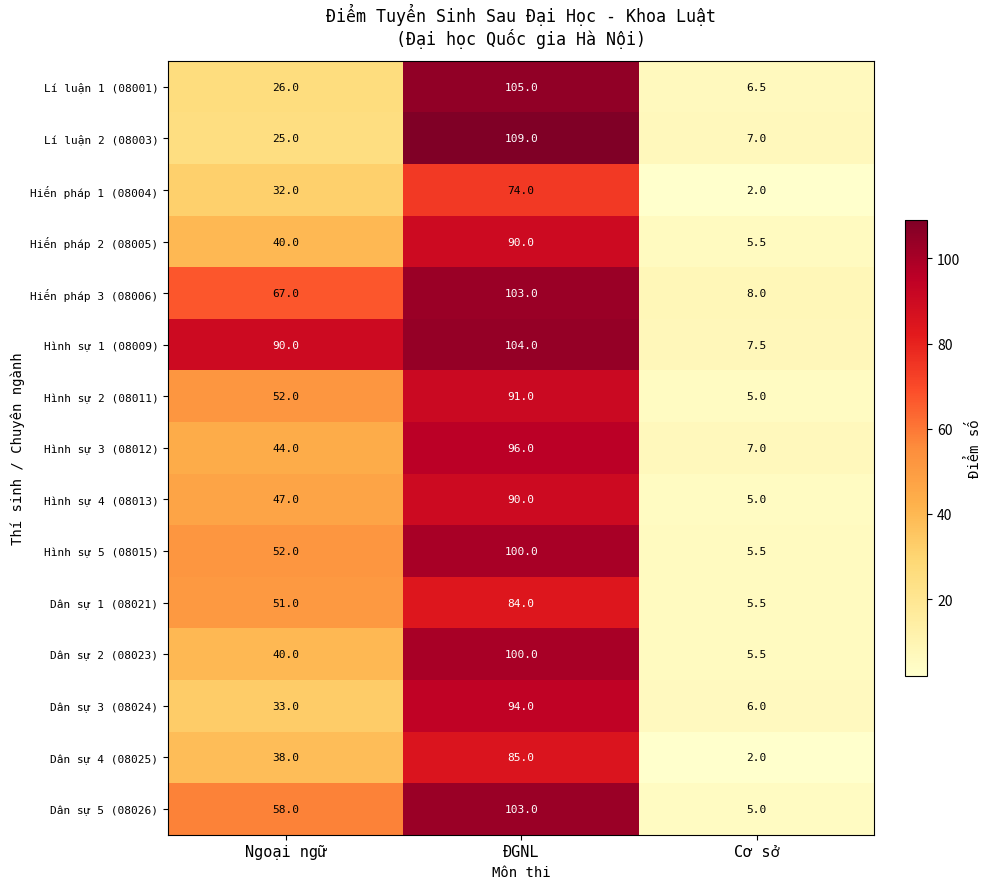

Which series has the widest spread of values?

Lí luận 2 (08003)